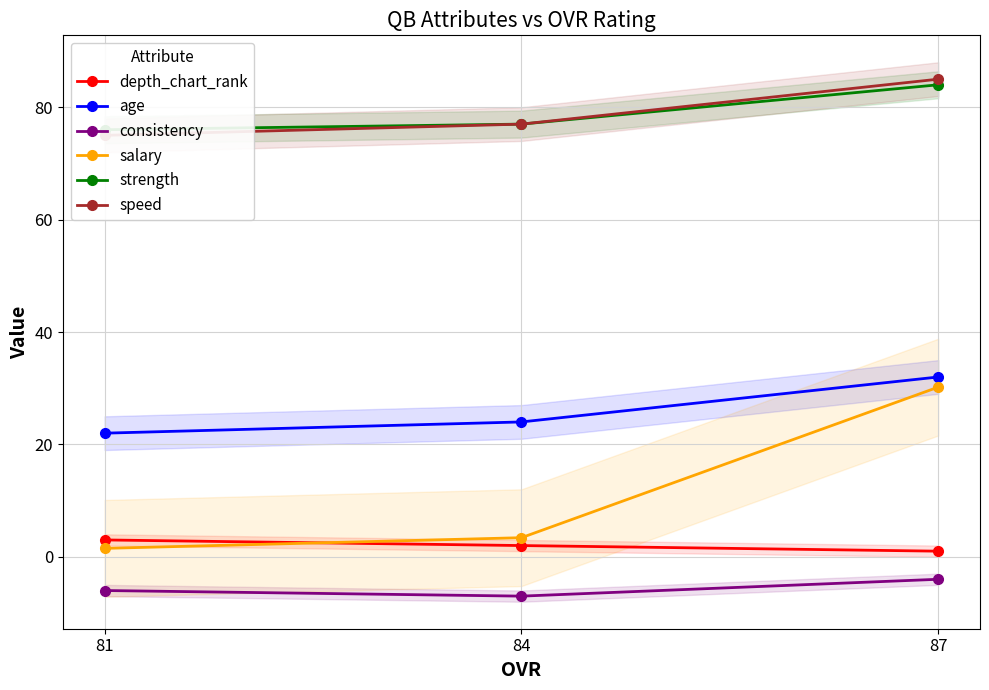

Rank the series by their maximum value, from highest to lowest.

speed, strength, age, salary, depth_chart_rank, consistency